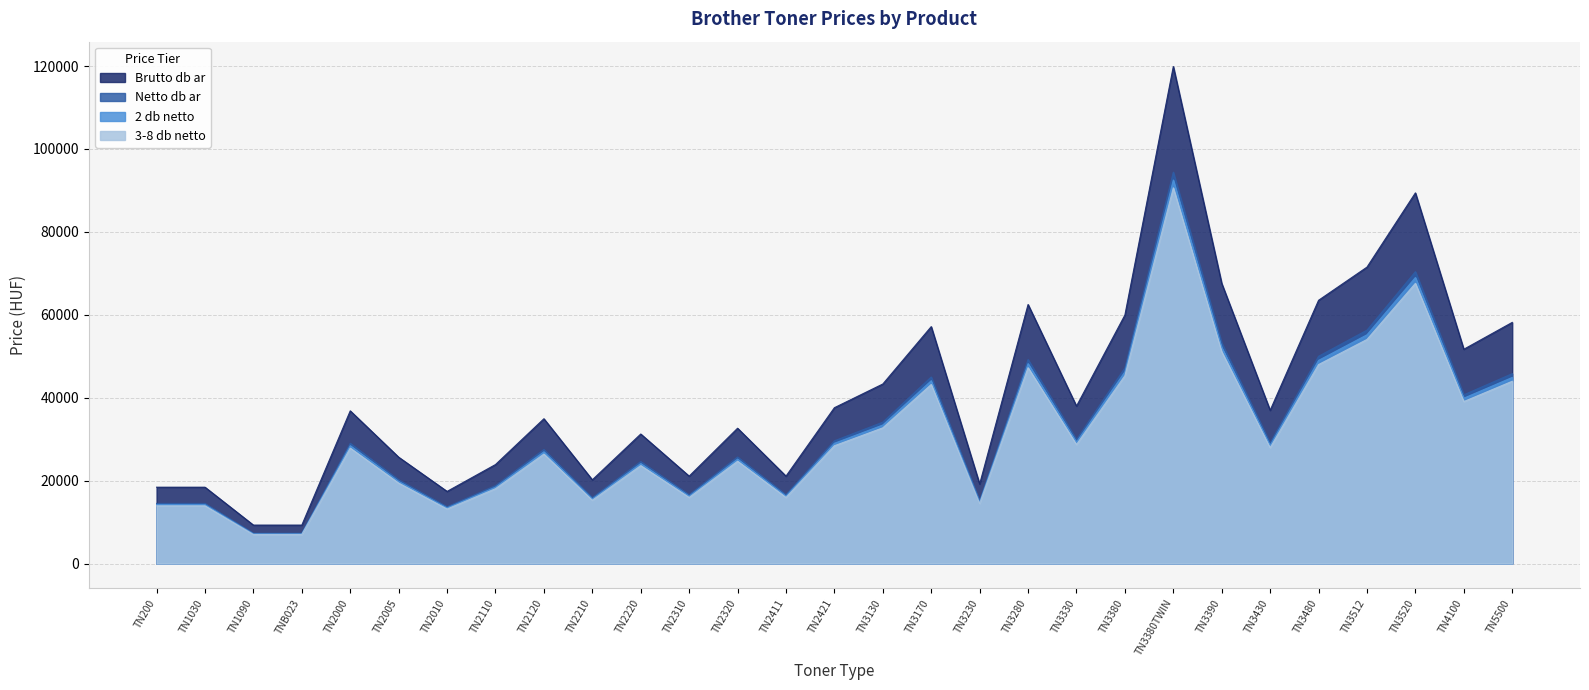

What is the sum of the 3-8 db netto values at TN3520 and TN2210?

82848